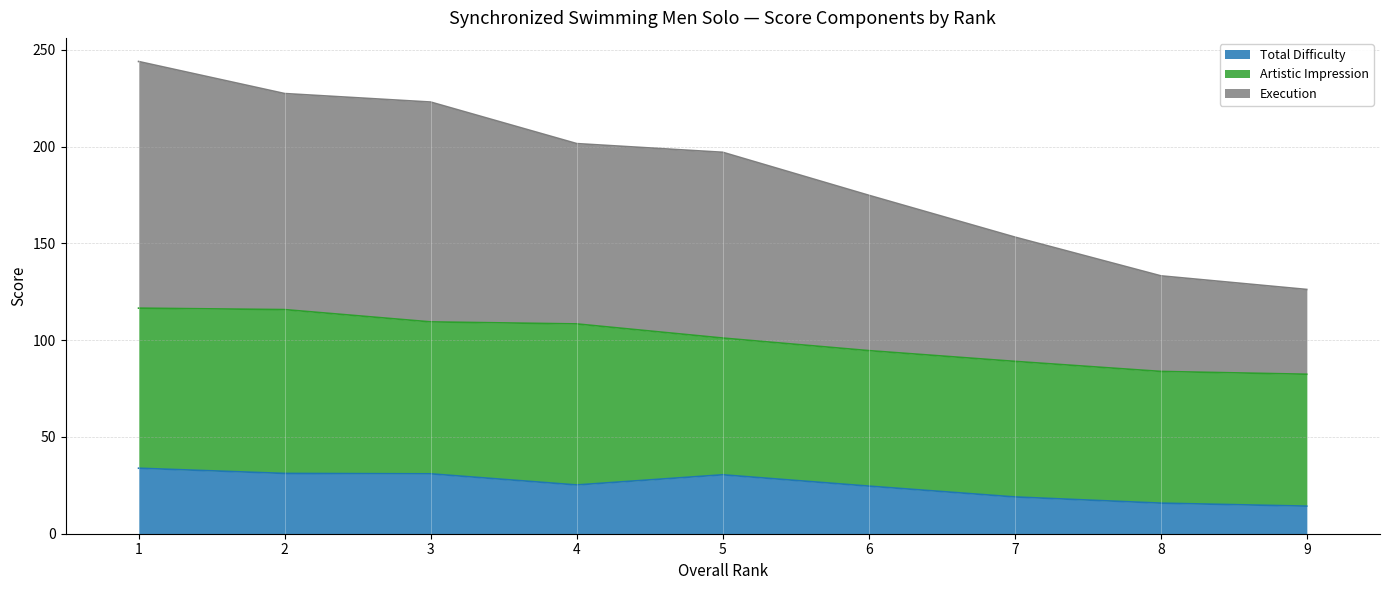

Which category has the highest value across all series?

1